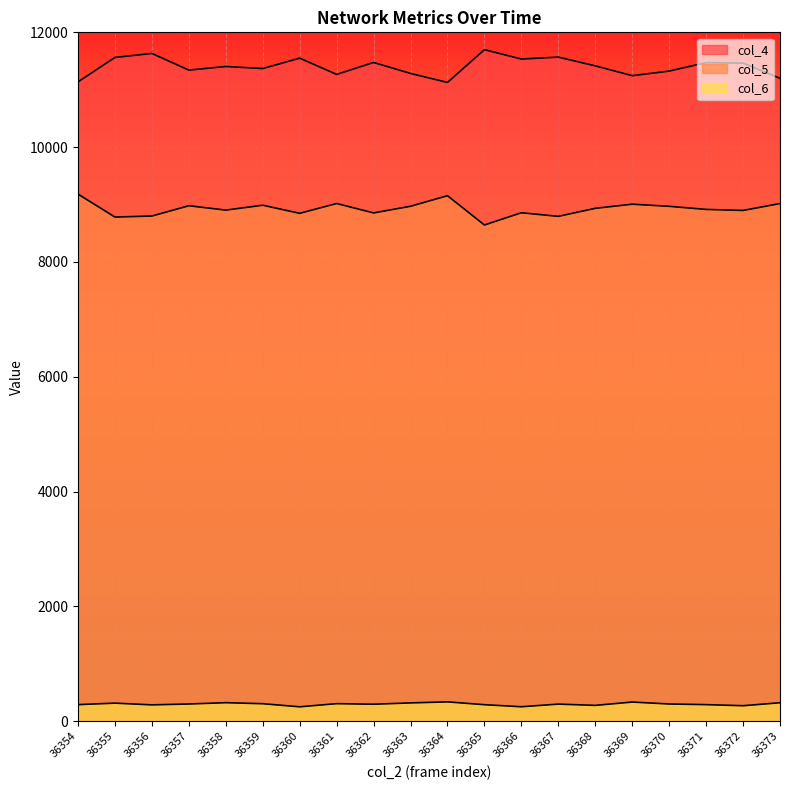

True or false: col_5 and col_6 intersect in this chart.

False